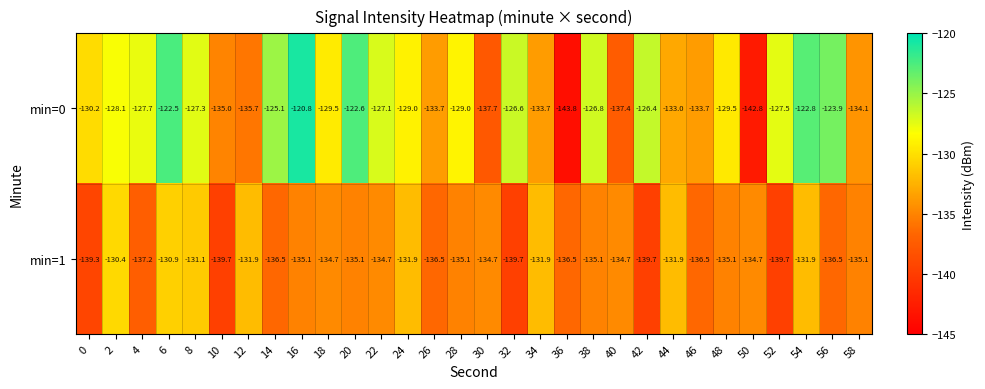

At 46, list the series in order from largest to smallest.

min=0, min=1